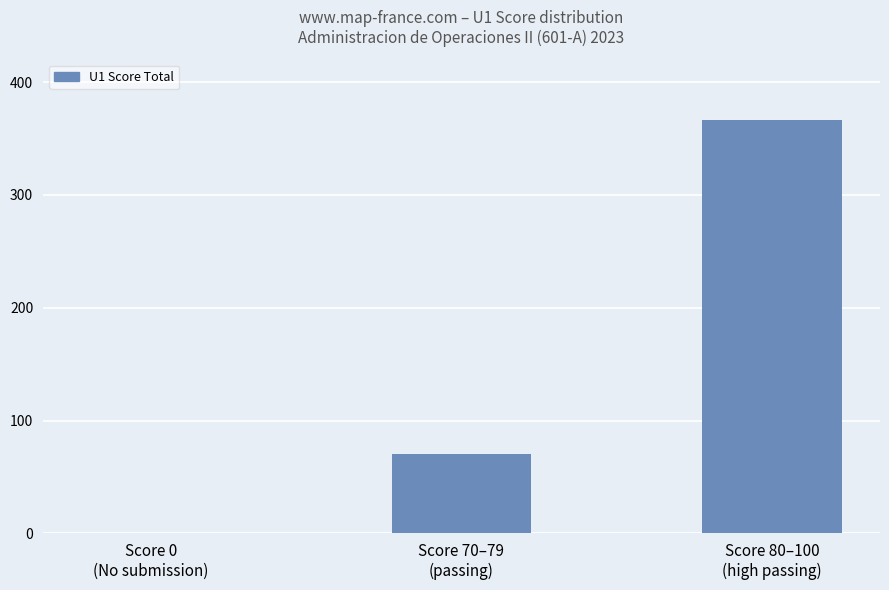

The chart shows a value of 37 at Score 70–79
(passing). True or false?

False